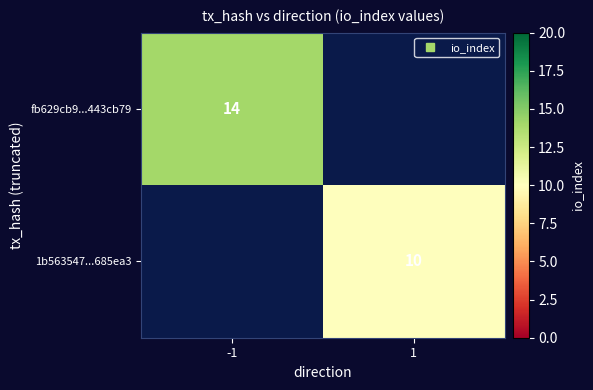

How many values in fb629cb9...443cb79 are above zero?

1